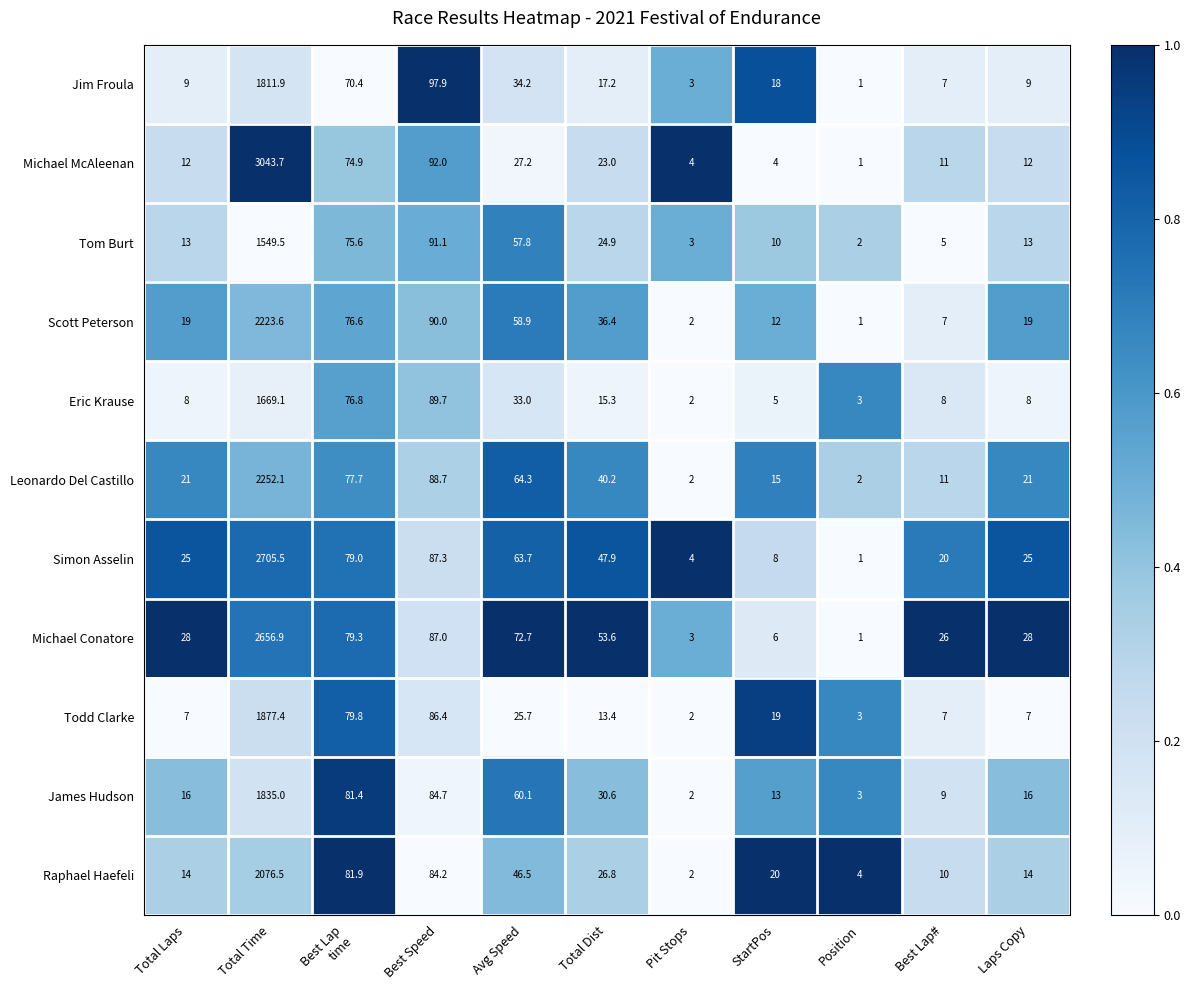

Which label corresponds to the smallest value in the chart?

Position